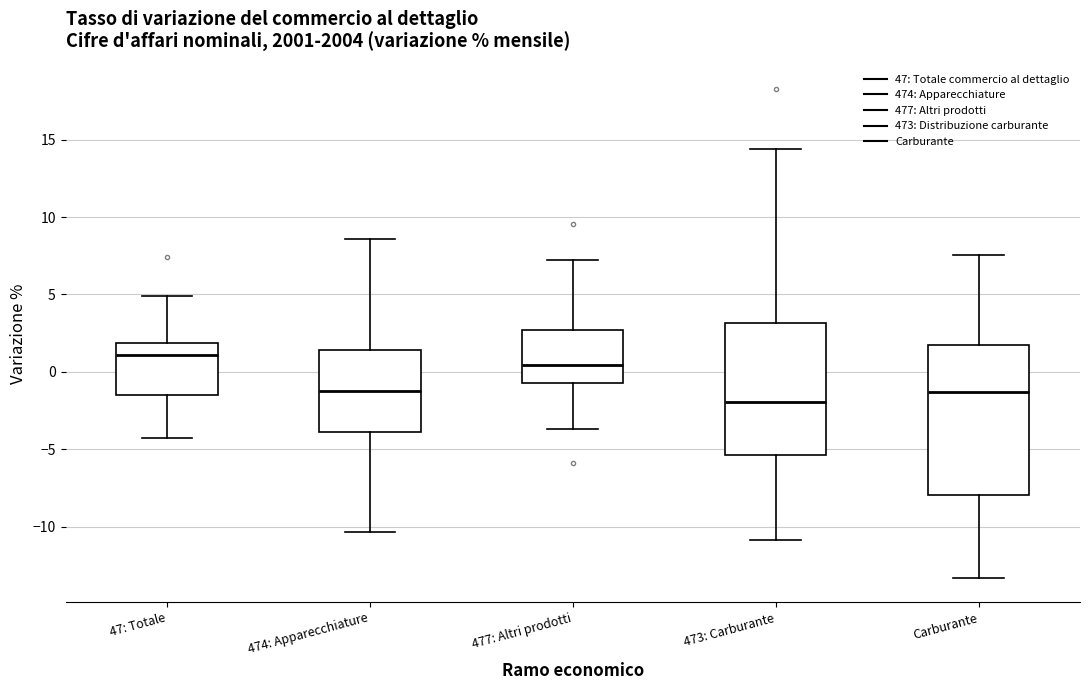

Where is the upper edge of the box for 473: Carburante on the y-axis? The values are not printed on the chart, so give them approximately, as read against the axis.

3.0